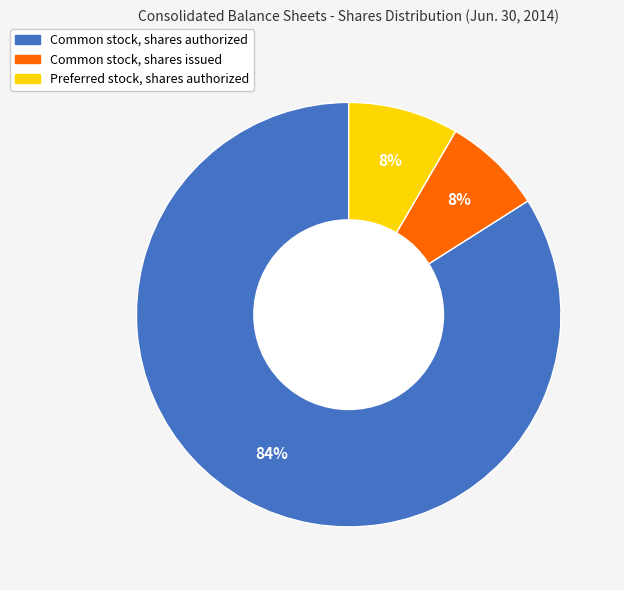

To the nearest percent, what is the difference between the Preferred stock, shares authorized and Common stock, shares authorized slice percentages?

76%